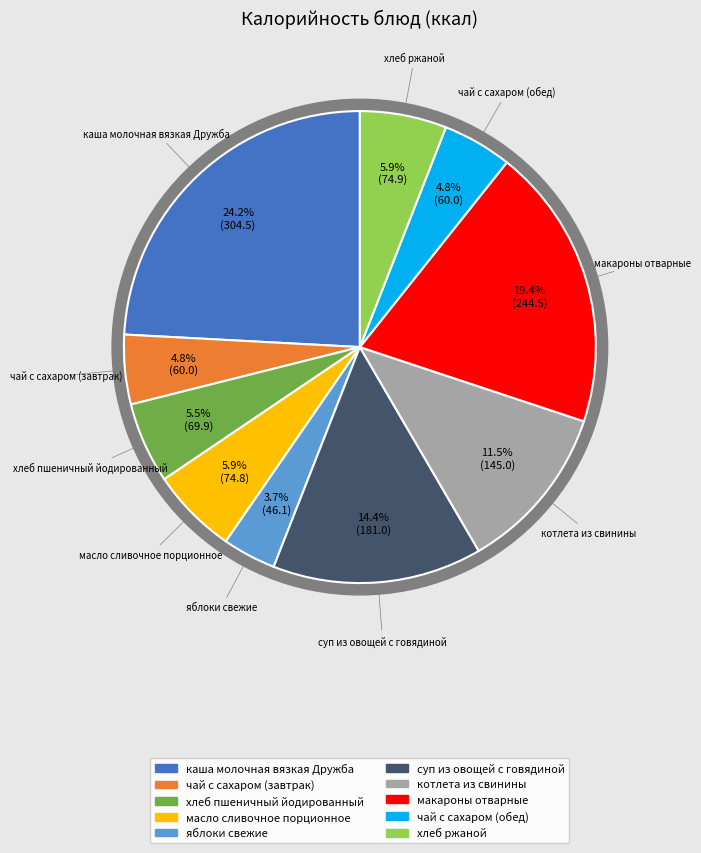

Rank the categories by value from lowest to highest.

яблоки свежие, чай с сахаром (завтрак), чай с сахаром (обед), хлеб пшеничный йодированный, масло сливочное порционное, хлеб ржаной, котлета из свинины, суп из овощей с говядиной, макароны отварные, каша молочная вязкая Дружба